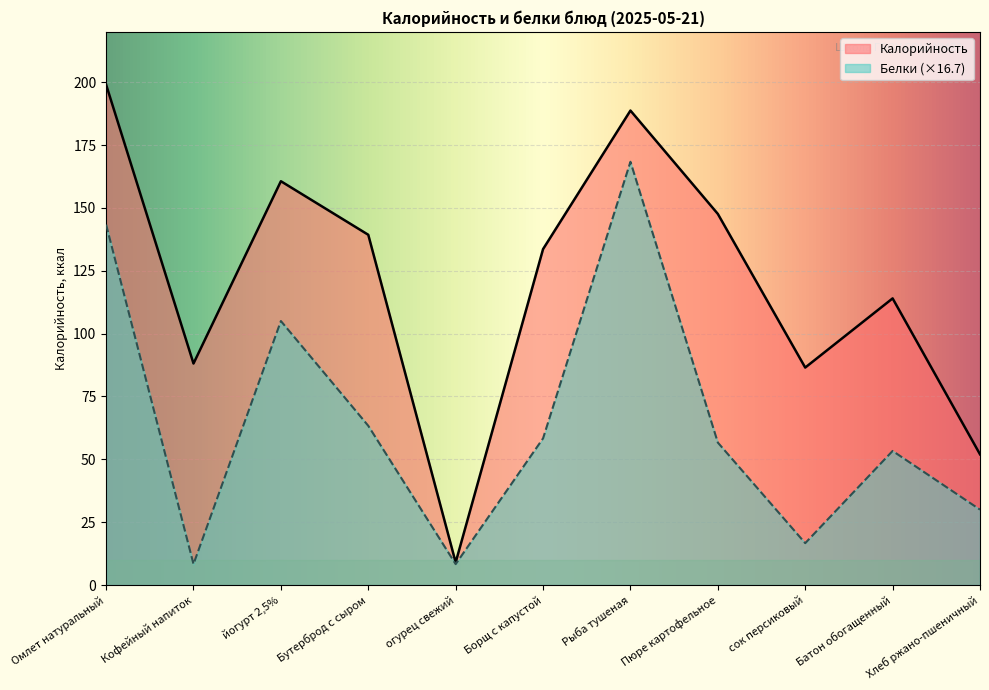

Which series has the largest total across all categories?

Калорийность